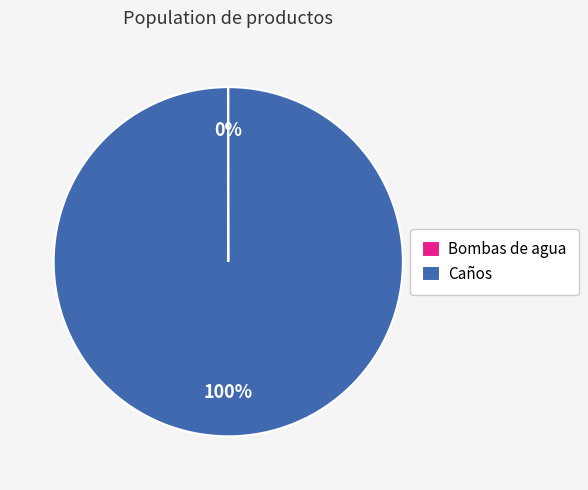

To the nearest percent, what percentage of the pie is Caños?

100%